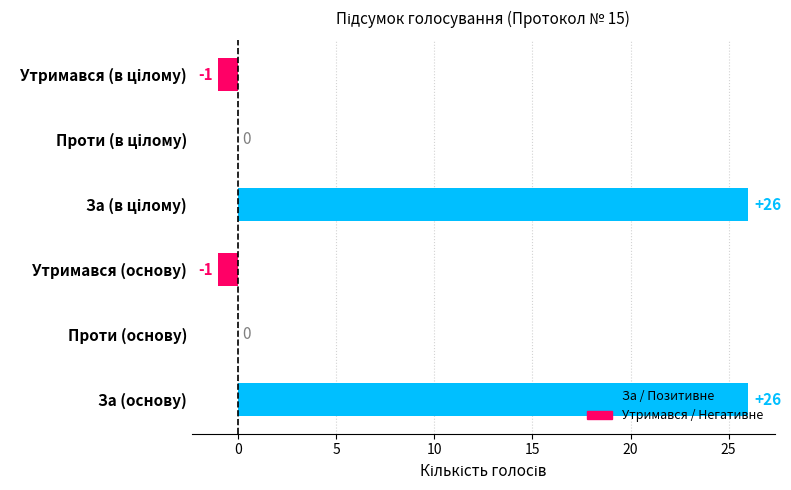

How many distinct data groups are displayed?

1